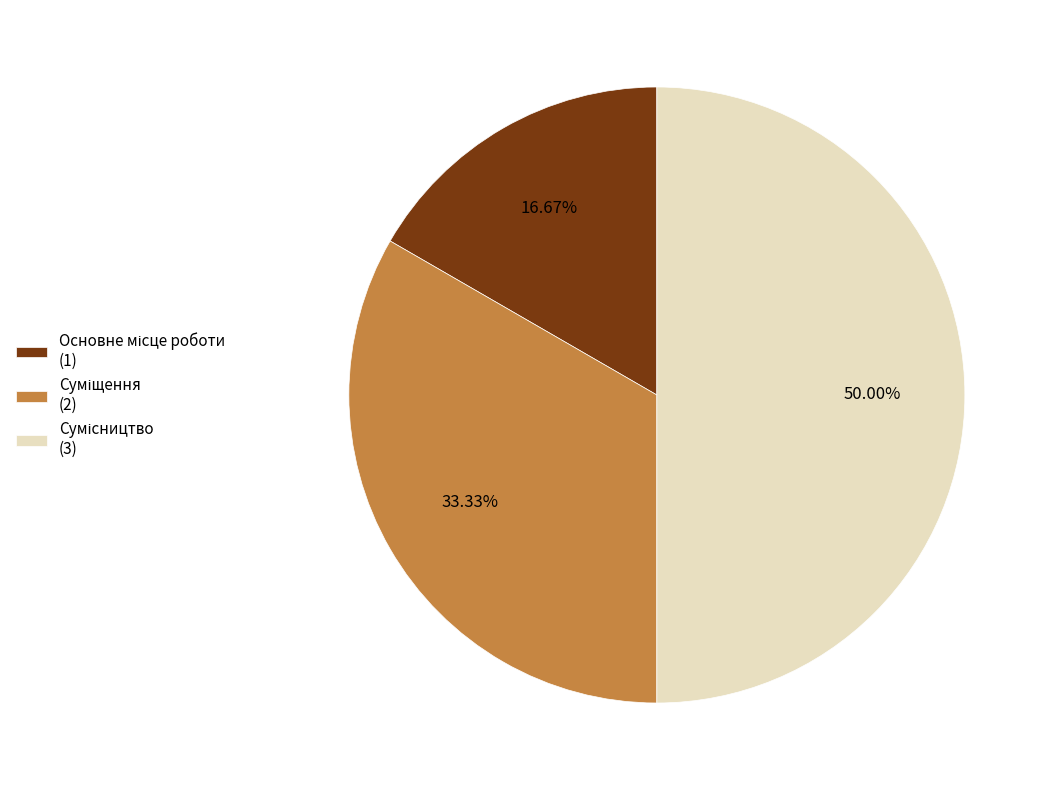

How many segments does this pie chart have?

3